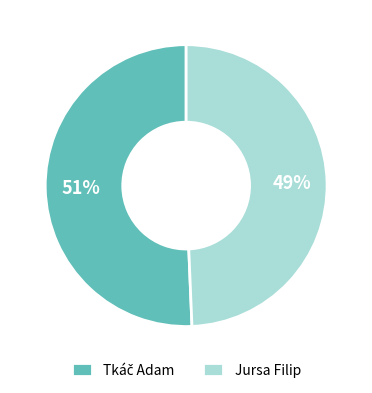

Does Jursa Filip represent more than half of the total?

No